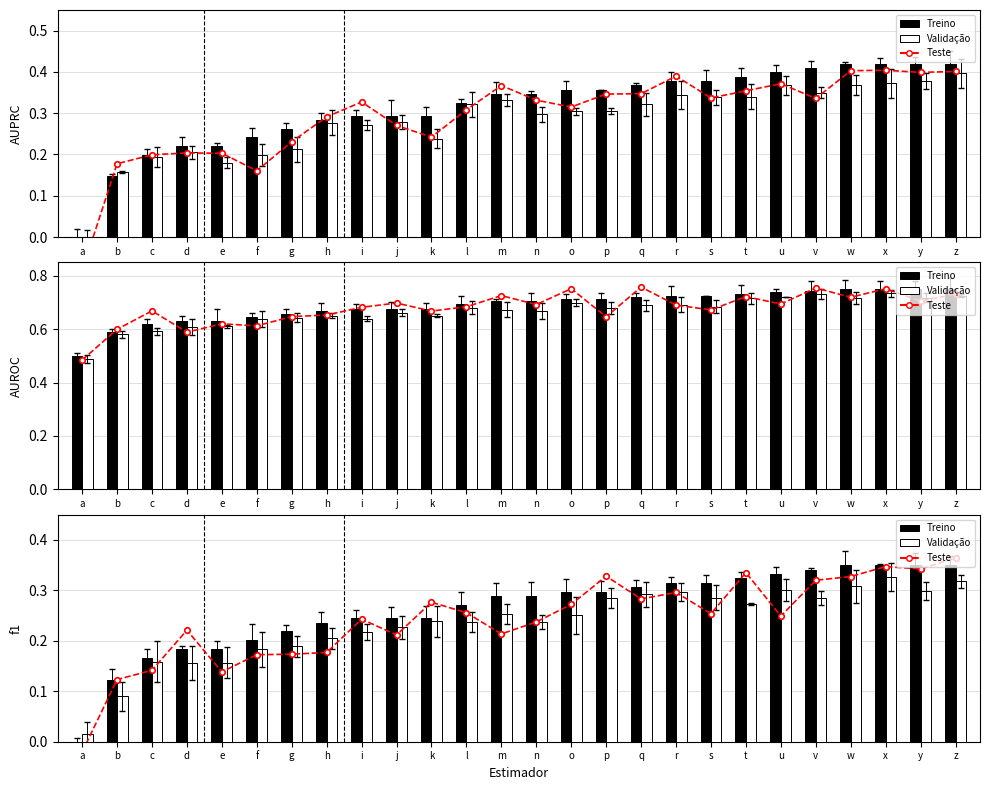

How many distinct data groups are displayed?

3